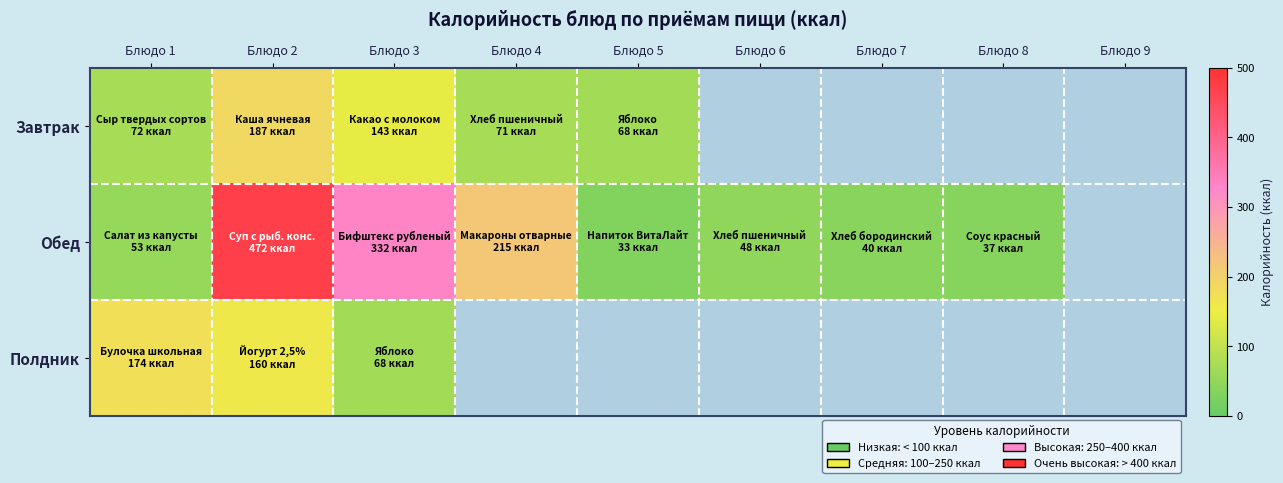

Reading left to right, what are all the values shown in this chart?

Завтрак: Блюдо 1=72	Блюдо 2=187	Блюдо 3=143	Блюдо 4=71	Блюдо 5=68	Блюдо 6=0	Блюдо 7=0	Блюдо 8=0	Блюдо 9=0
Обед: Блюдо 1=53	Блюдо 2=472	Блюдо 3=332	Блюдо 4=215	Блюдо 5=33	Блюдо 6=48	Блюдо 7=40	Блюдо 8=37	Блюдо 9=0
Полдник: Блюдо 1=174	Блюдо 2=160	Блюдо 3=68	Блюдо 4=0	Блюдо 5=0	Блюдо 6=0	Блюдо 7=0	Блюдо 8=0	Блюдо 9=0